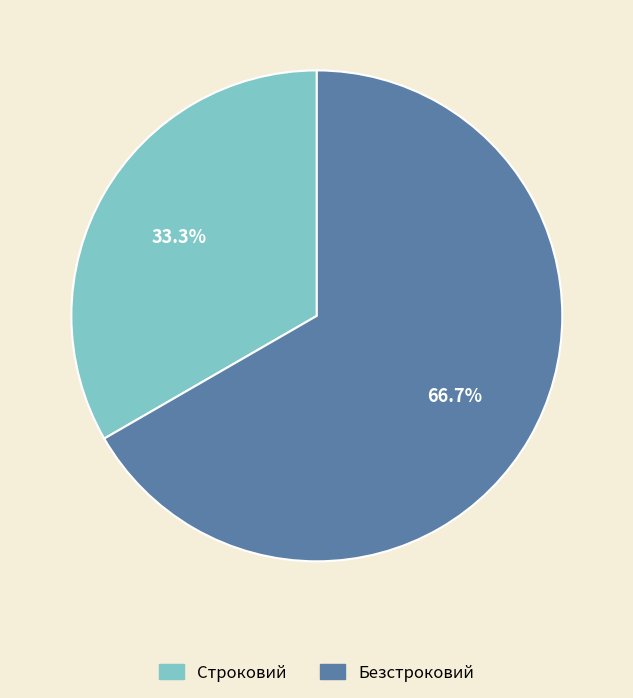

Between Строковий and Безстроковий, which is larger?

Безстроковий